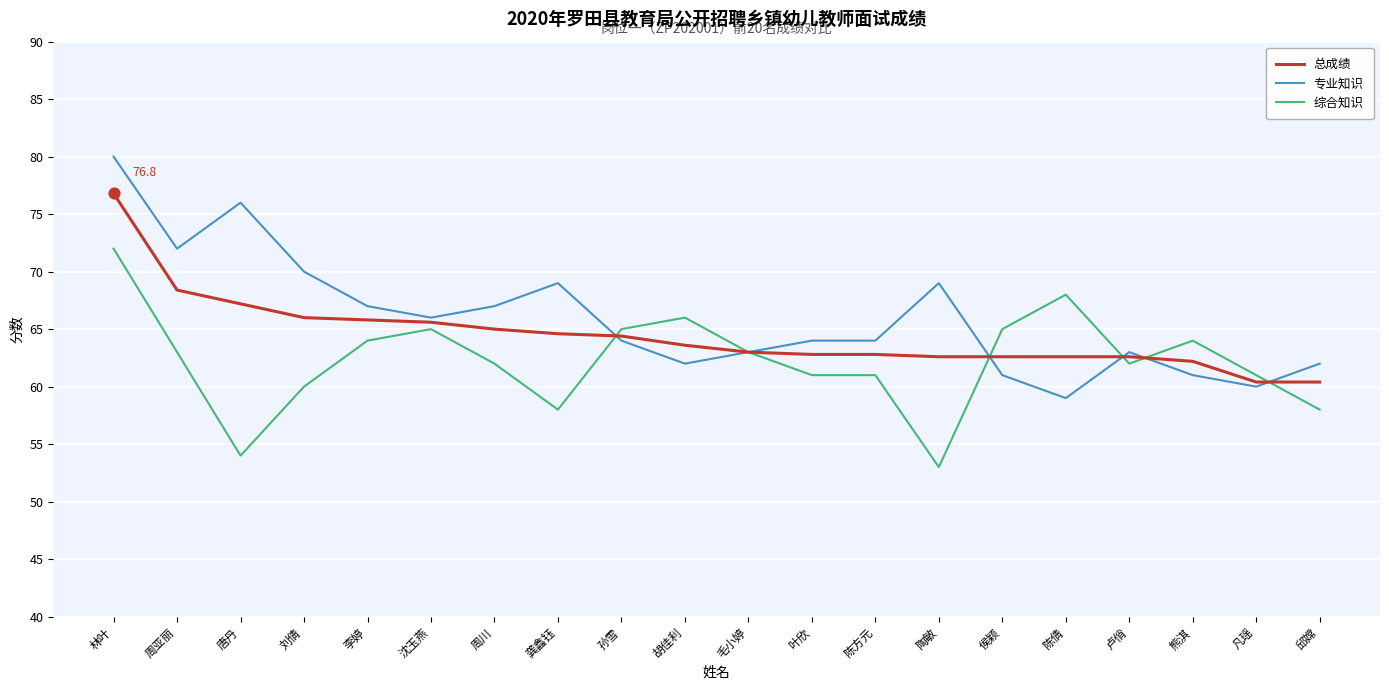

Is the value of 综合知识 at 刘倩 greater than the value of 专业知识 at 毛小婷?

No